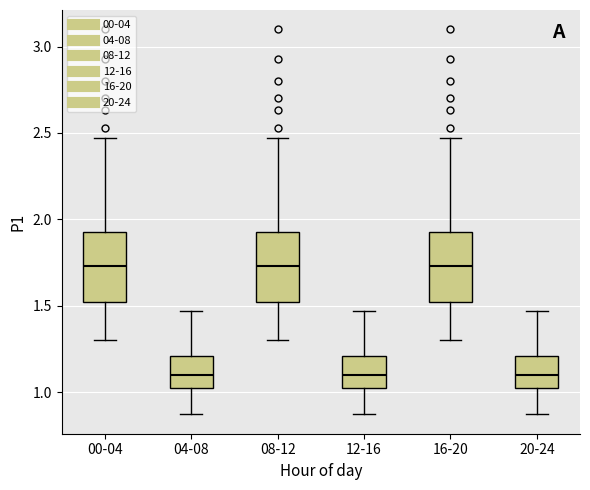

Where is the upper edge of the box for 08-12 on the y-axis? The values are not printed on the chart, so give them approximately, as read against the axis.

1.95